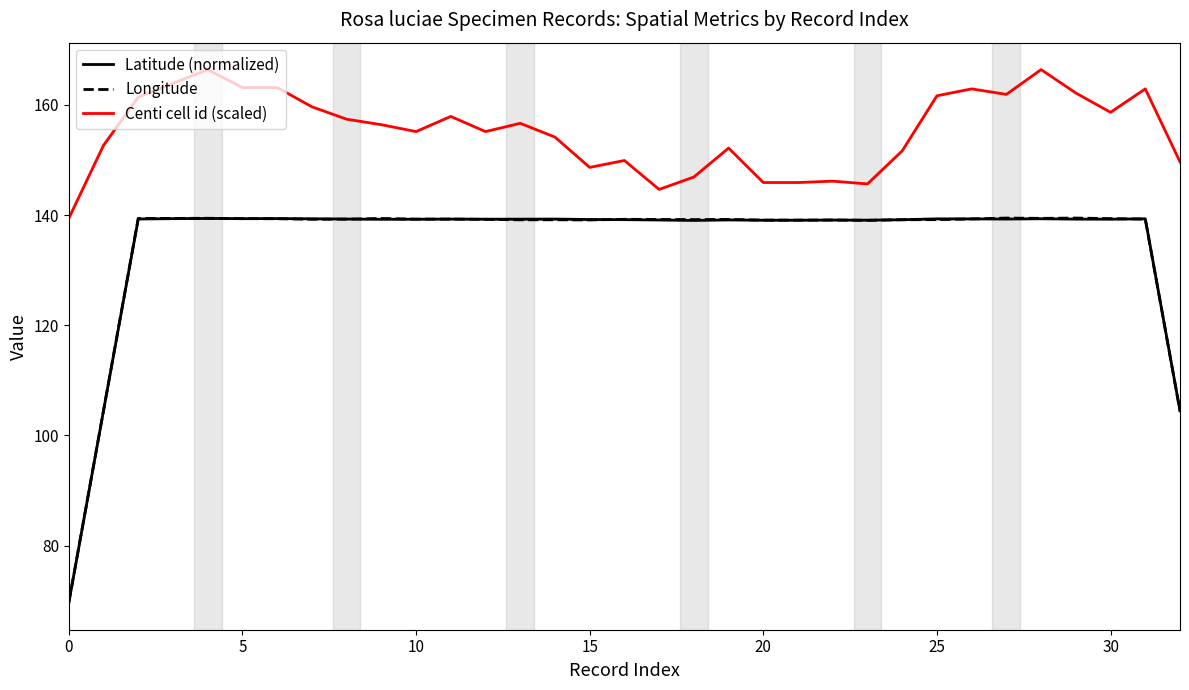

How many series are shown in this chart?

3